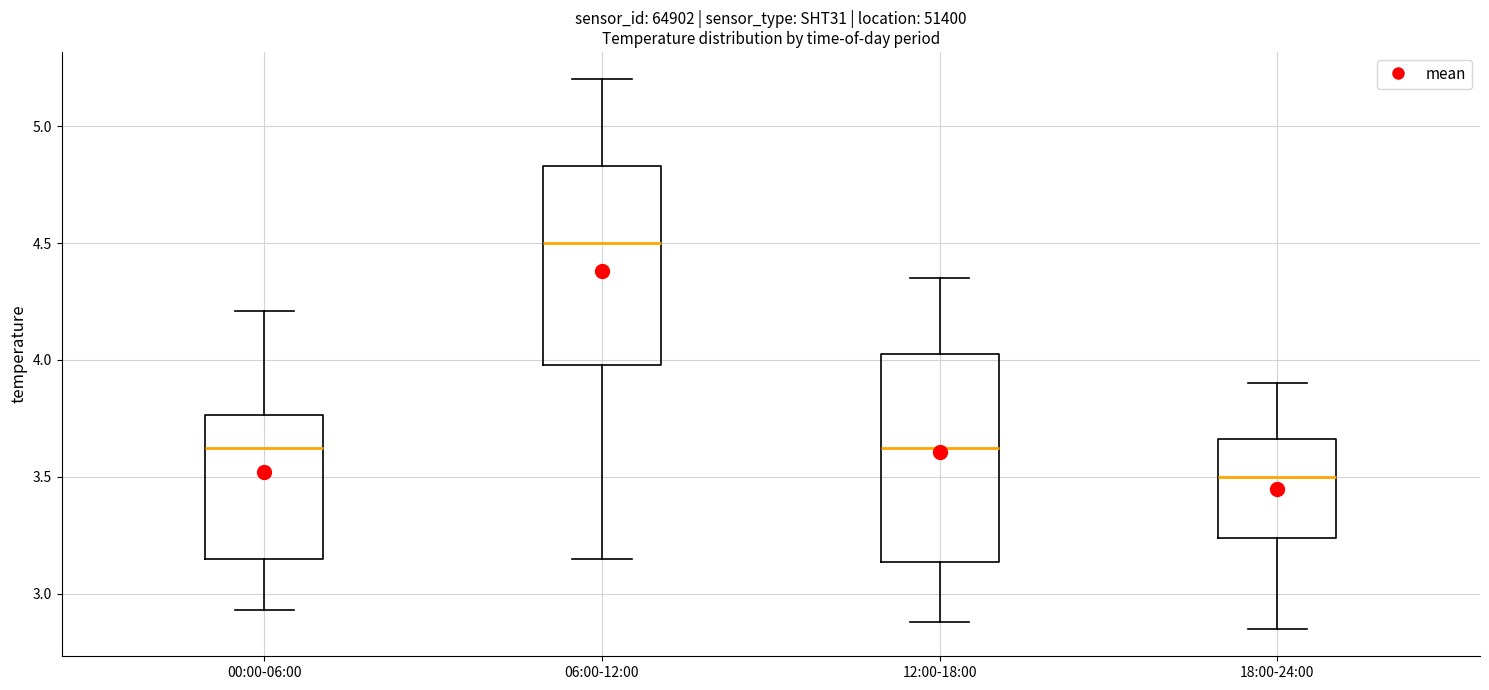

Which box's median line is the lowest?

18:00-24:00